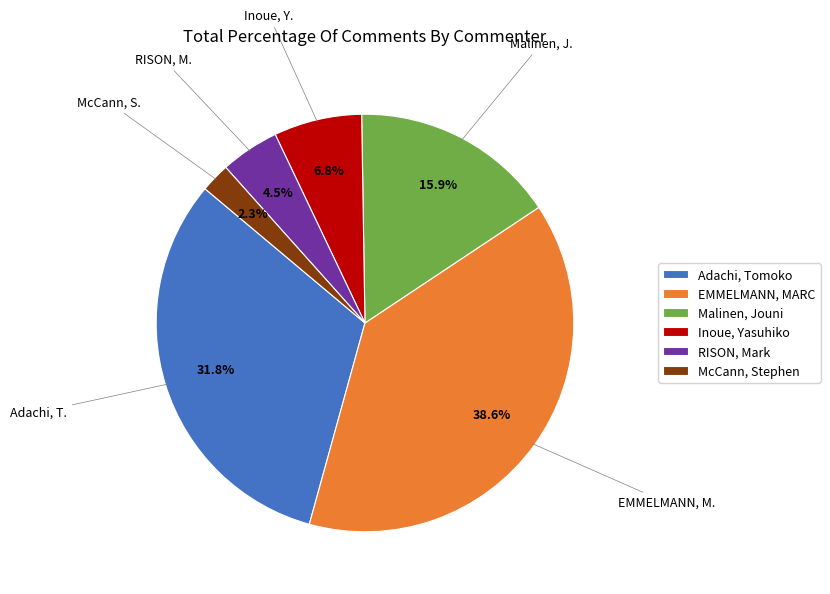

To the nearest percent, what percentage of the pie is Inoue, Yasuhiko?

7%